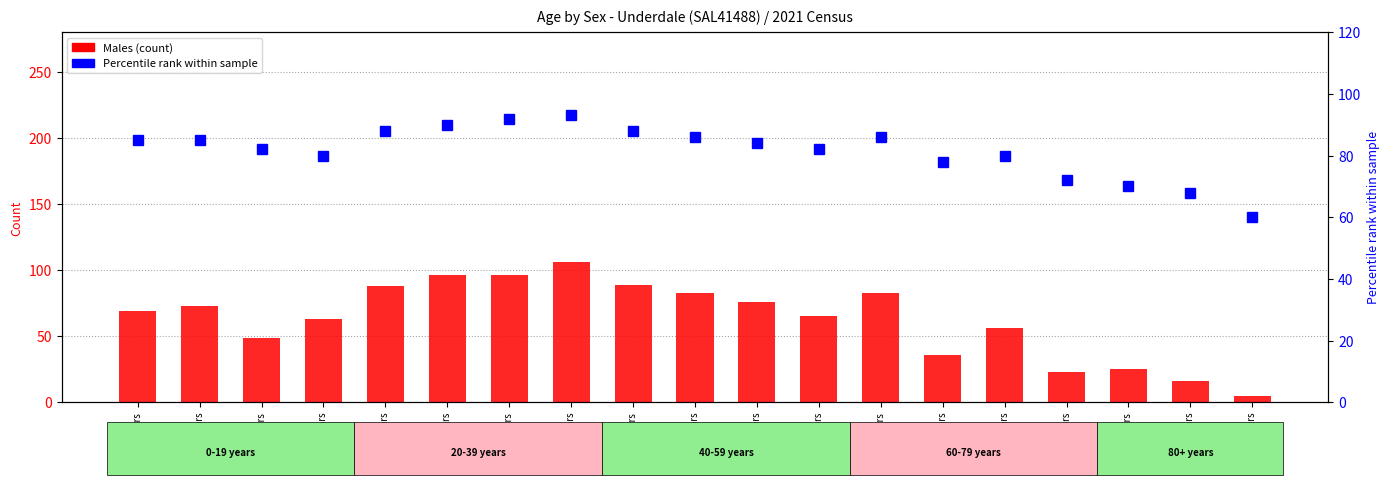

What is the value of the Males bar at the 2nd from the left?

73